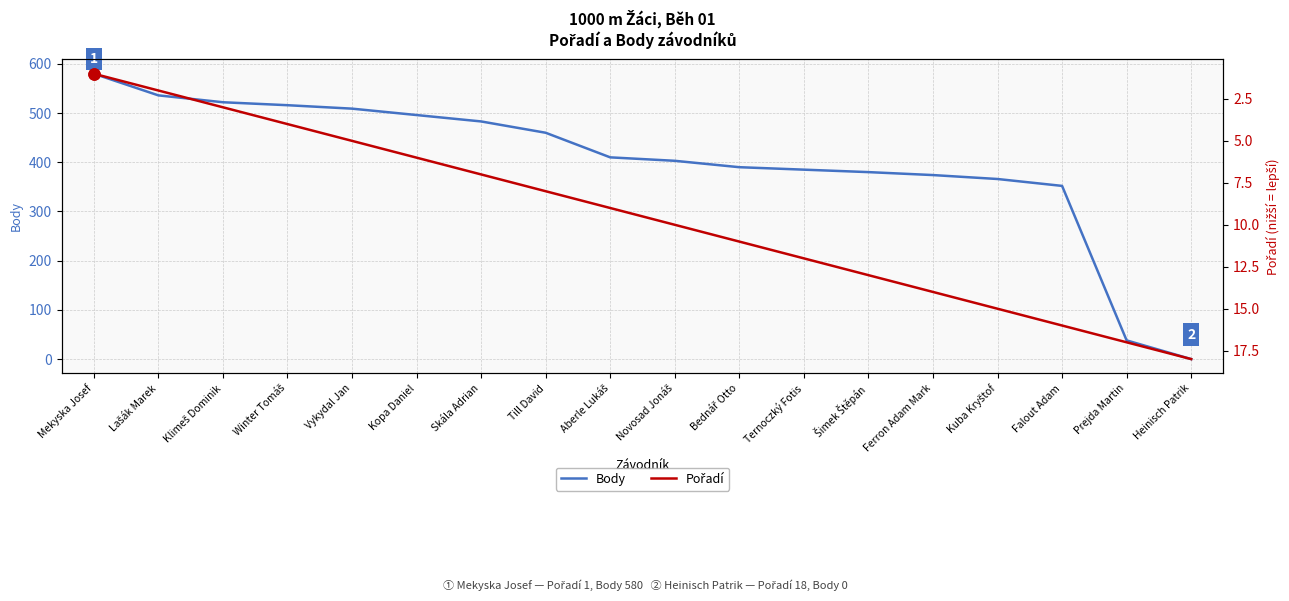

What position from the right is Till David?

11